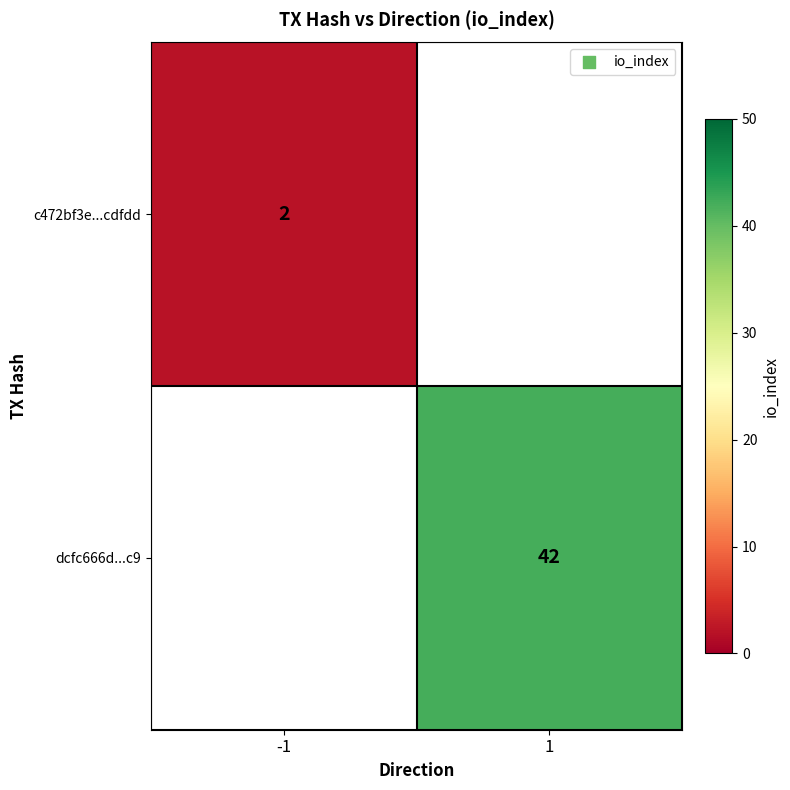

True or false: dcfc666d...c9 has a value of 14 at 1.

False